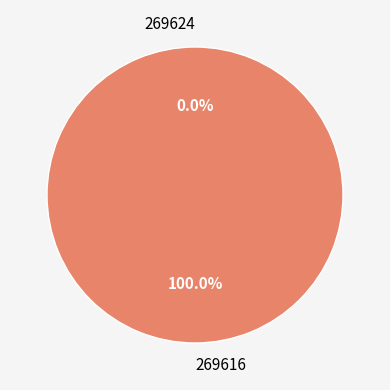

Which has a higher value, 269616 or 269624?

269616